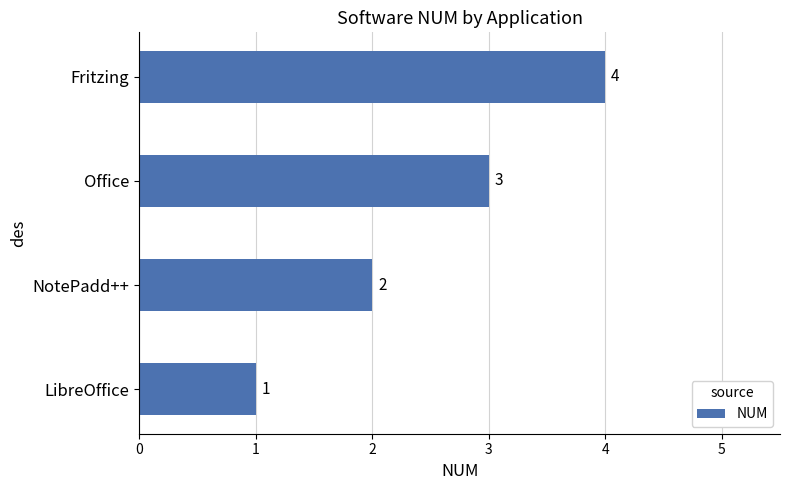

List the labels in order of value, smallest first.

LibreOffice, NotePadd++, Office, Fritzing